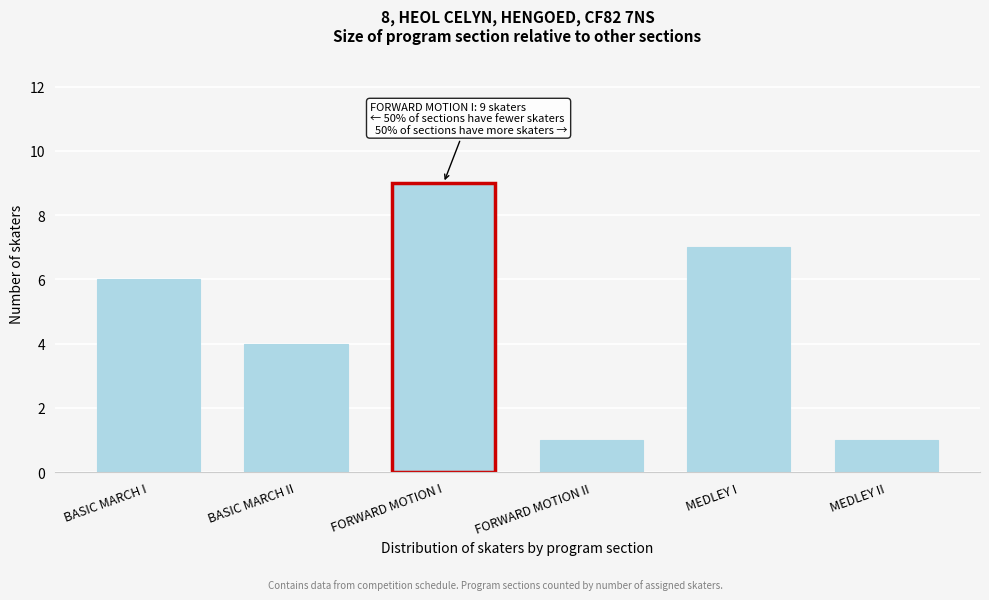

Reading left to right, extract all data points from this chart.

6	4	9	1	7	1